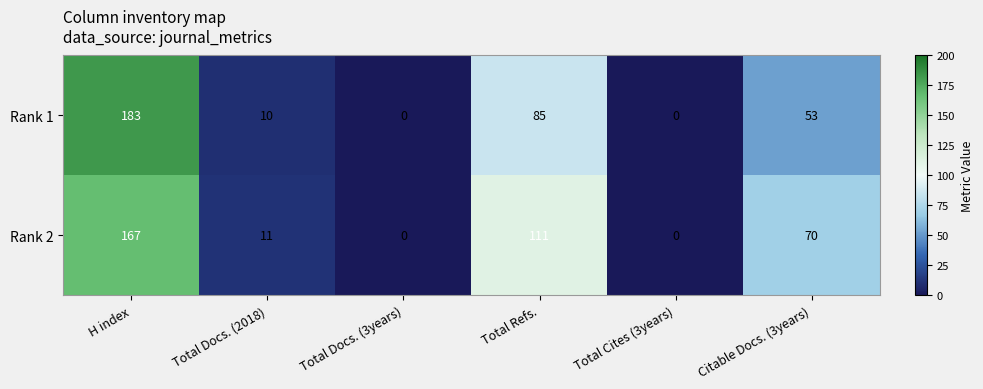

How many data points does each series have?

6